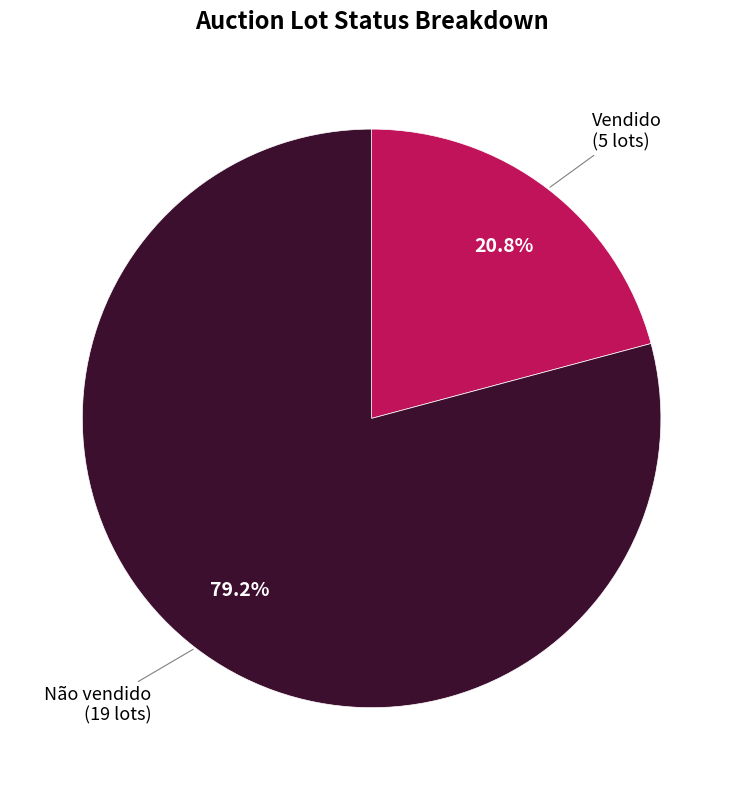

Is there a majority slice in this chart?

Yes